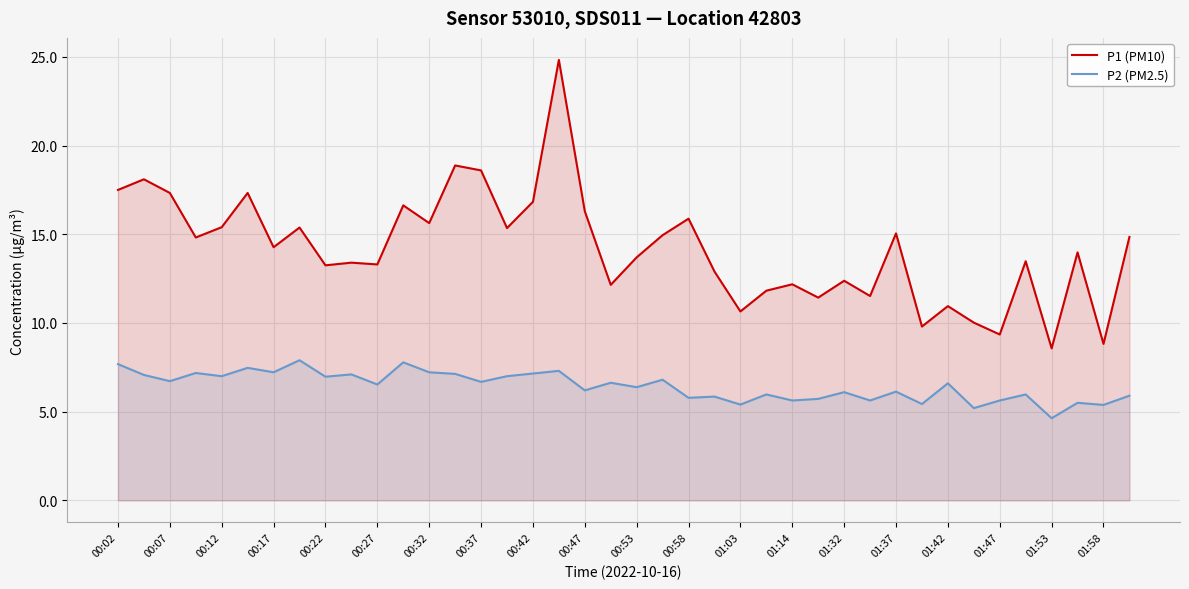

What is the difference between the P2 (PM2.5) values at 00:07 and 01:14?

1.1